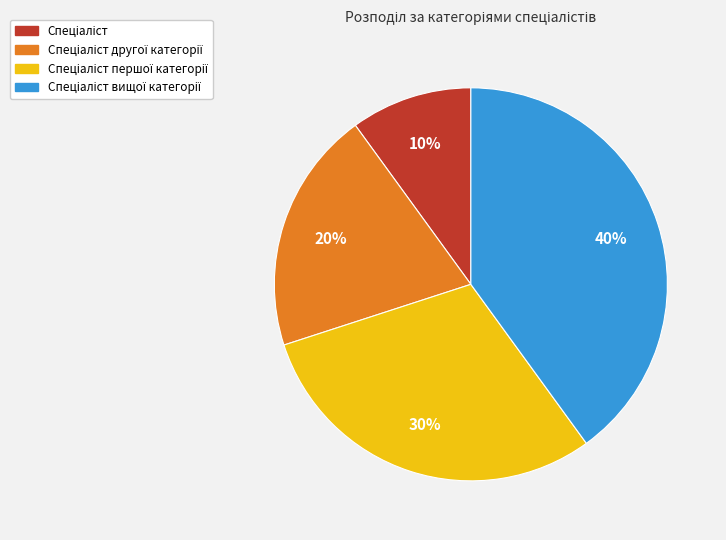

Is there any slice that represents more than half of the pie?

No